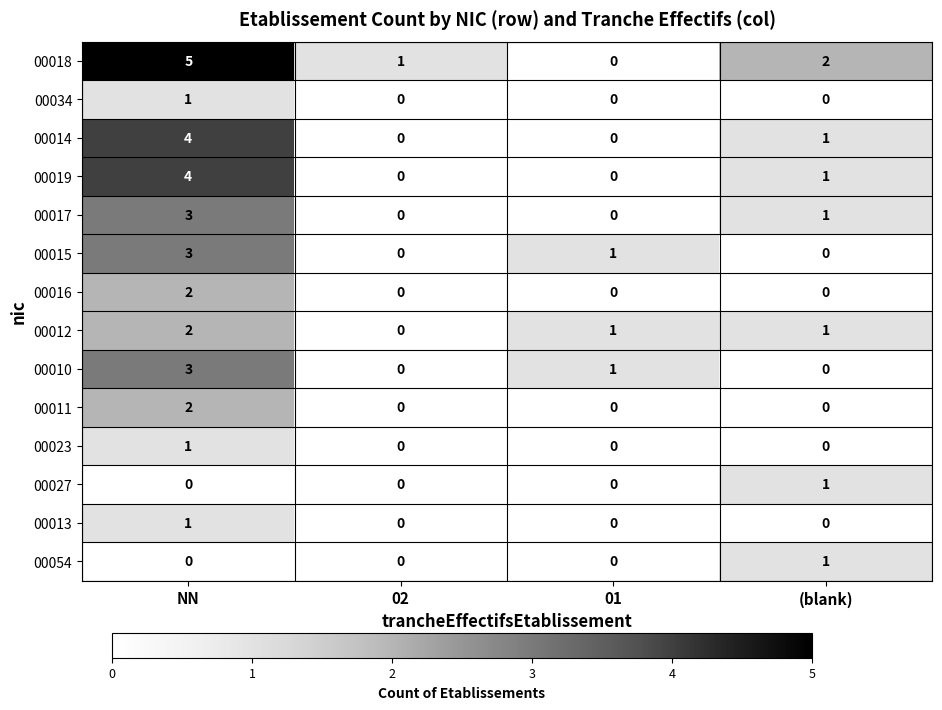

The 00011 series shows 0 at (blank). True or false?

True